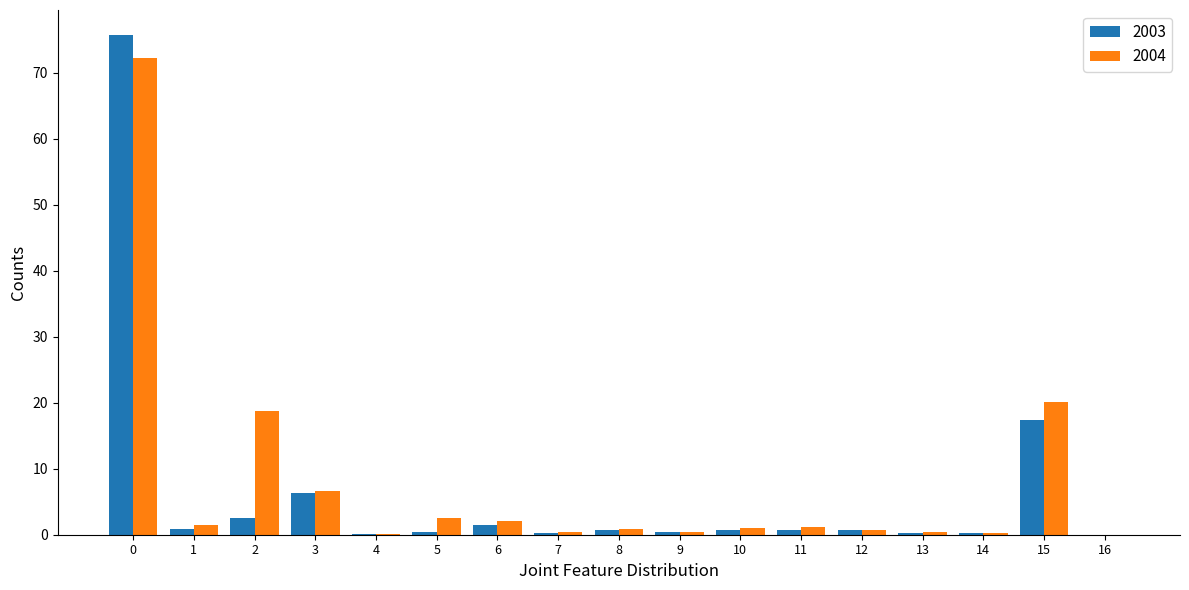

How many categories are shown in the chart?

17